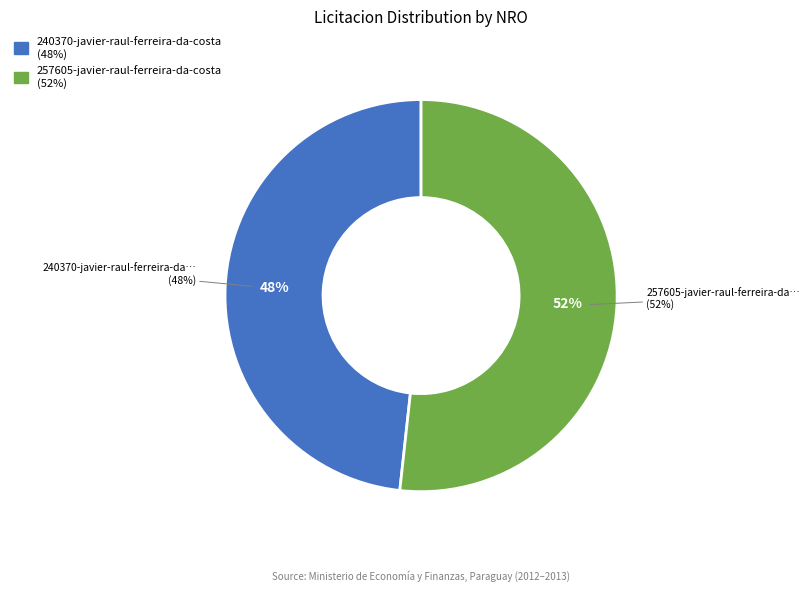

Count the number of slices in the pie.

2